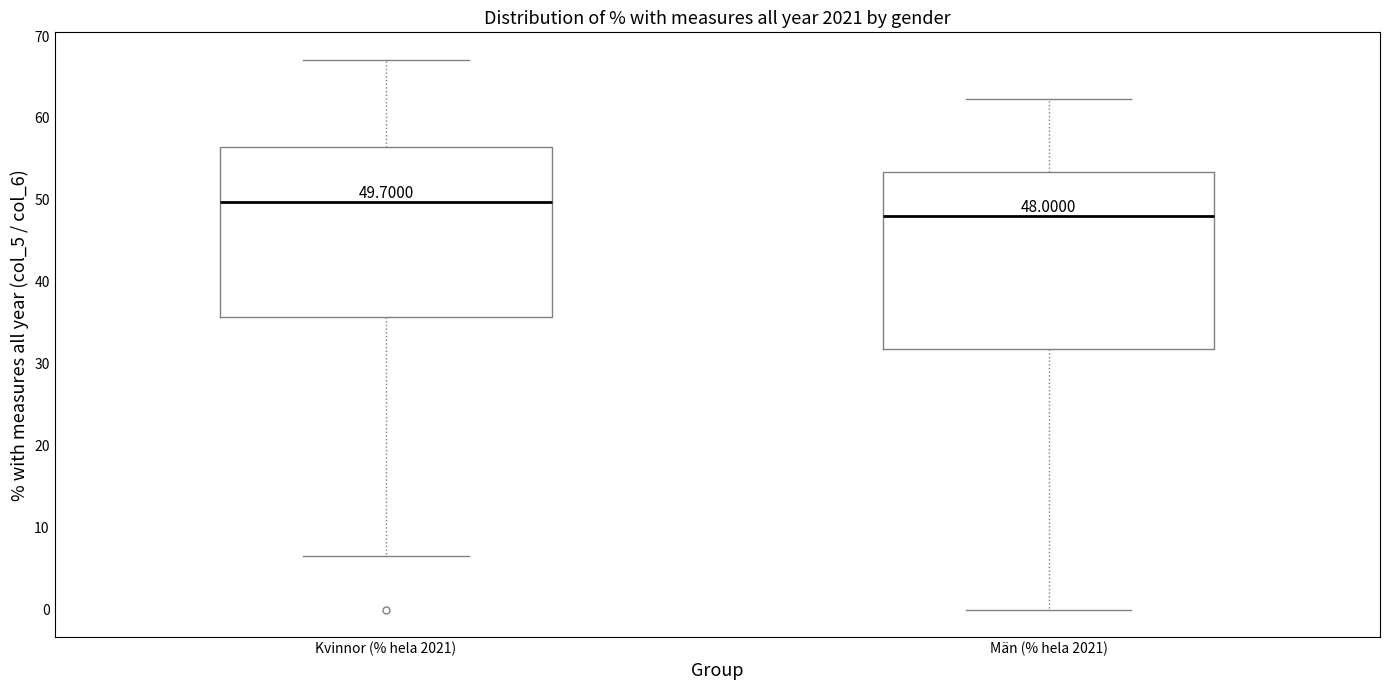

Which box's median line is the lowest?

Män (% hela 2021)